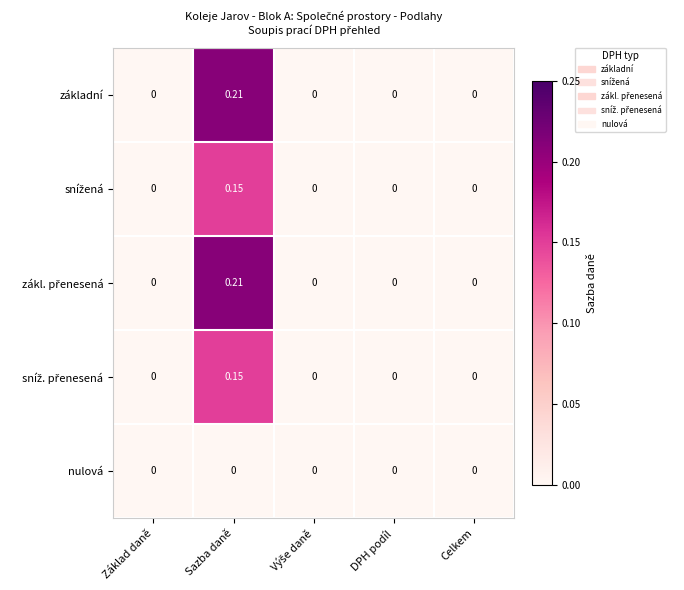

At which category does the chart reach its peak across all series?

Sazba daně